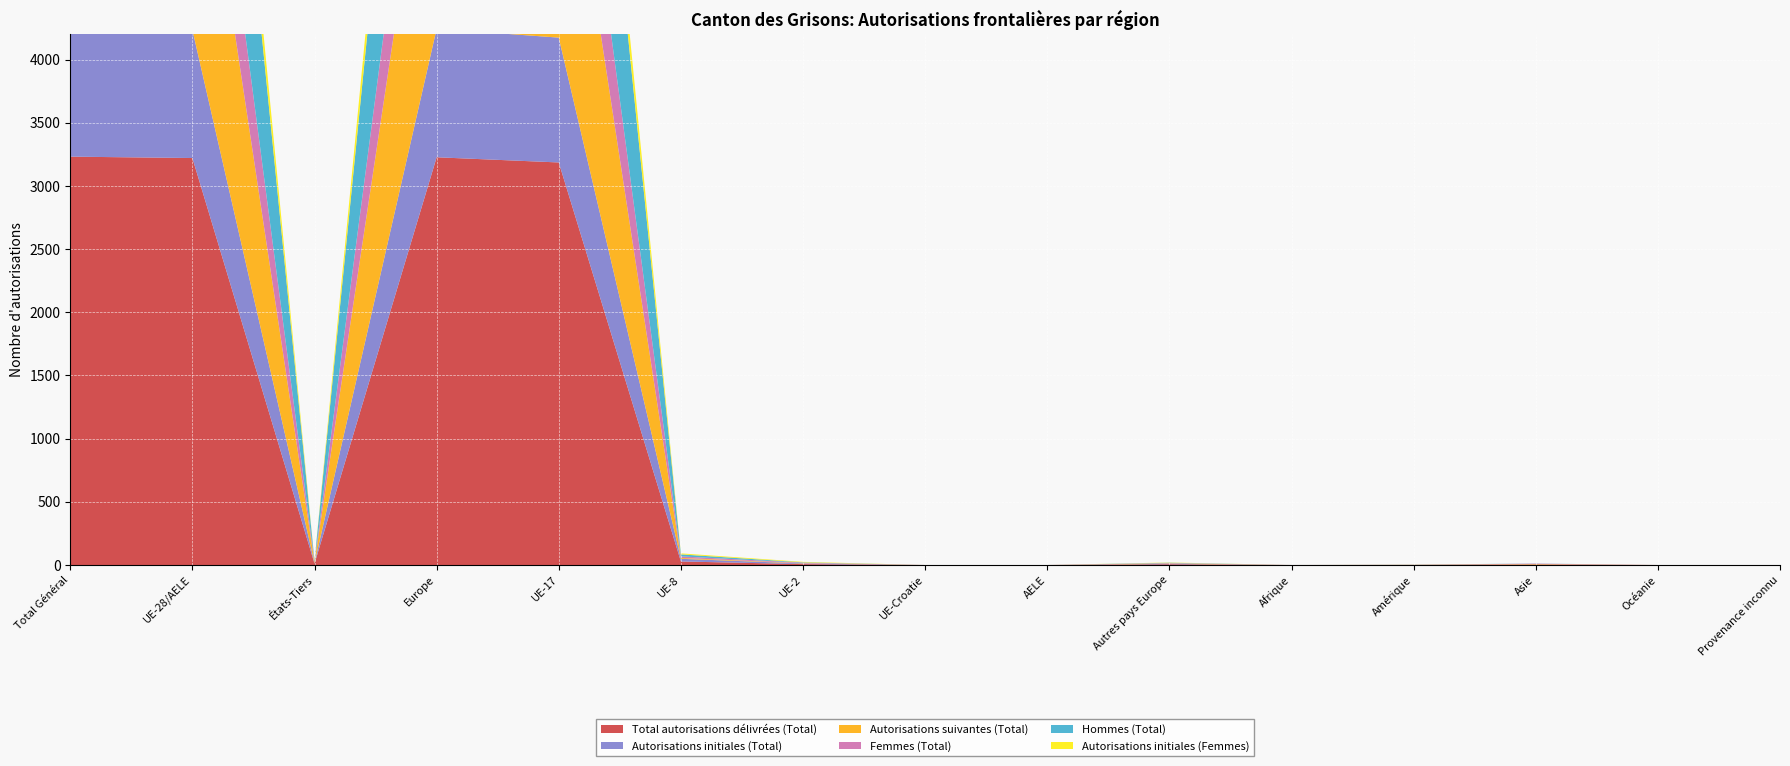

Reading left to right, list all the values displayed in this chart.

Total autorisations délivrées (Total): 3232	3221	11	3227	3186	28	7	0	0	6	0	1	4	0	0
Autorisations initiales (Total): 1018	1014	4	1017	988	21	5	0	0	3	0	0	1	0	0
Autorisations suivantes (Total): 2214	2207	7	2210	2198	7	2	0	0	3	0	1	3	0	0
Femmes (Total): 950	944	6	947	928	12	4	0	0	3	0	0	3	0	0
Hommes (Total): 2282	2277	5	2280	2258	16	3	0	0	3	0	1	1	0	0
Autorisations initiales (Femmes): 352	350	2	352	338	8	4	0	0	2	0	0	0	0	0